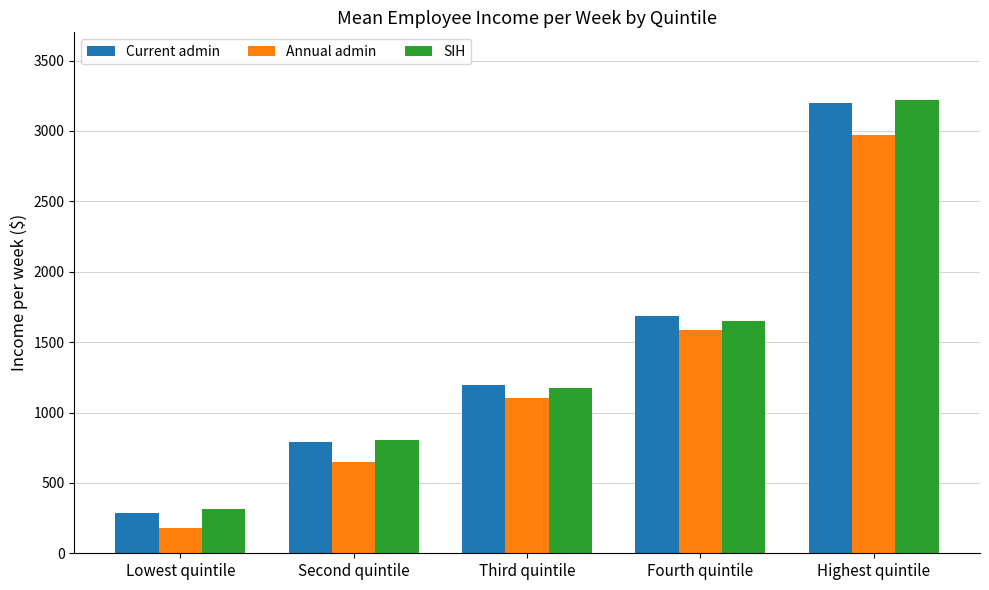

How many bars are there in total?

15